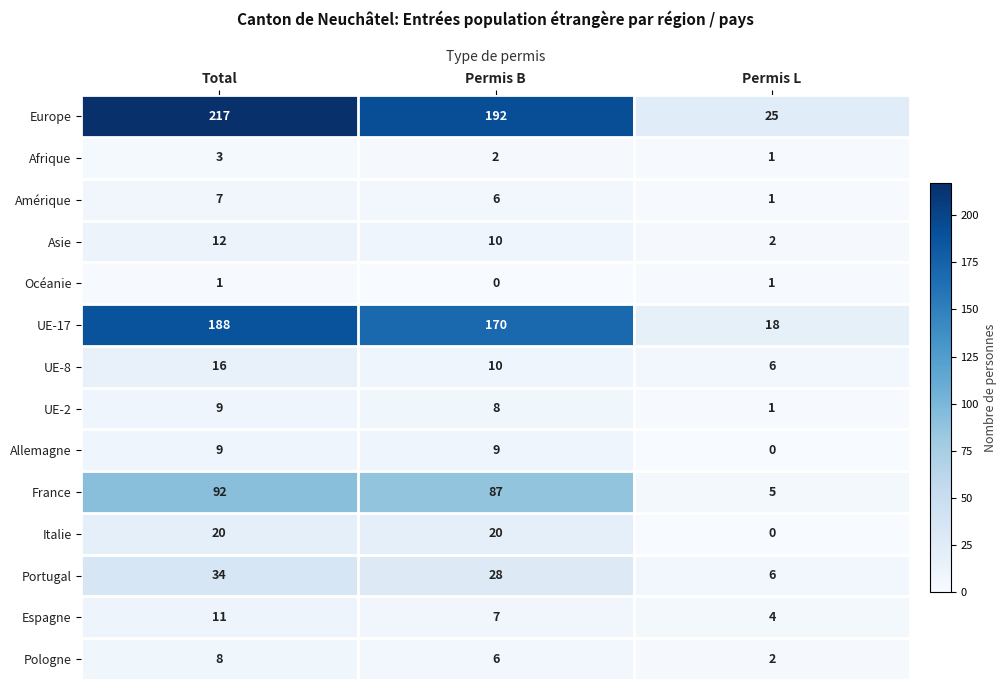

Which category has the lowest value in the Amérique series?

Permis L